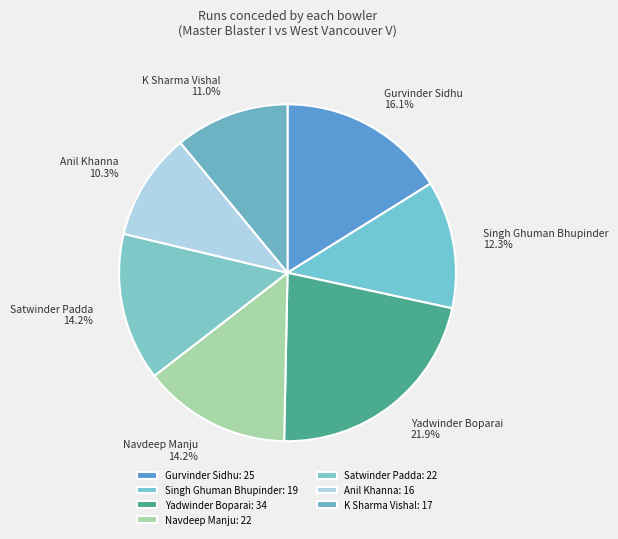

To the nearest percent, what is the difference between the largest and smallest slice percentages?

12%